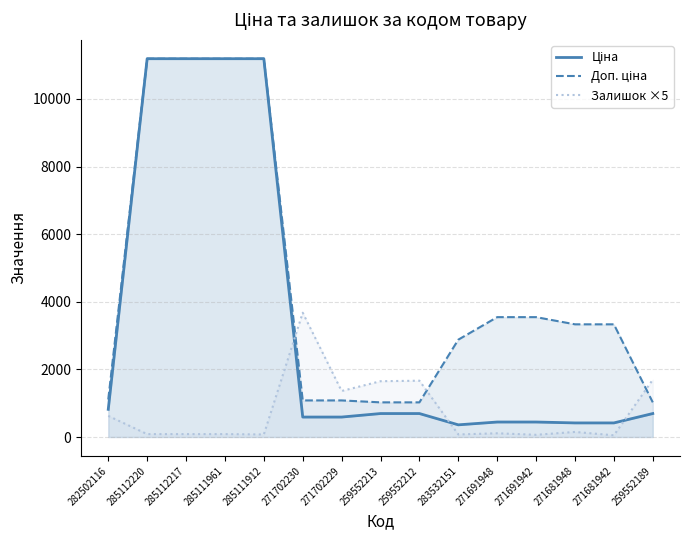

What is the smallest value displayed?

50.0